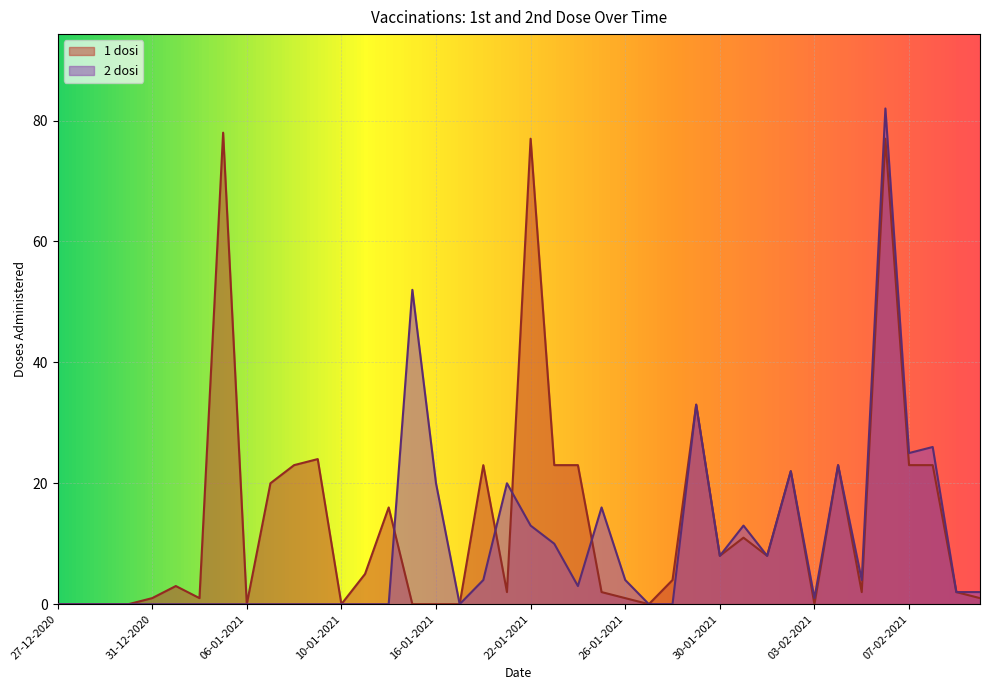

True or false: 1 dosi has more than 1 points higher than both neighbors.

True